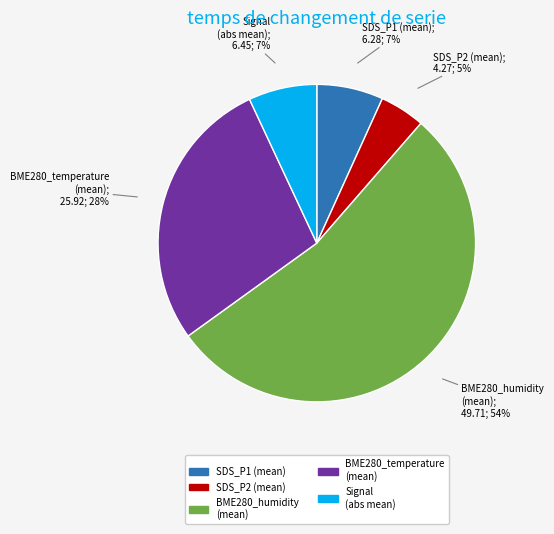

Do SDS_P1 (mean) and BME280_temperature (mean) together represent more than half of the pie?

No